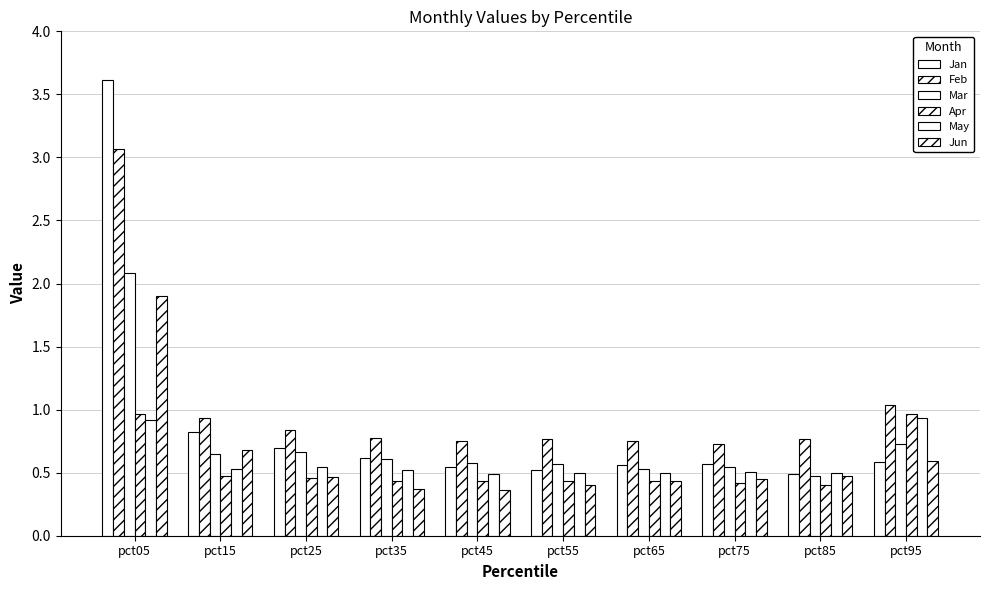

How many groups of bars are there?

10